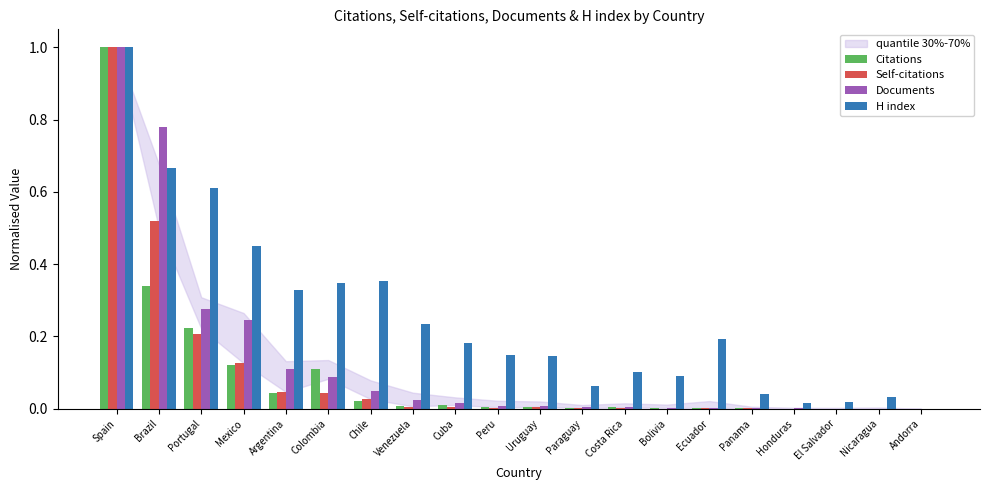

Between Portugal and Uruguay, which series saw the biggest shift?

H index